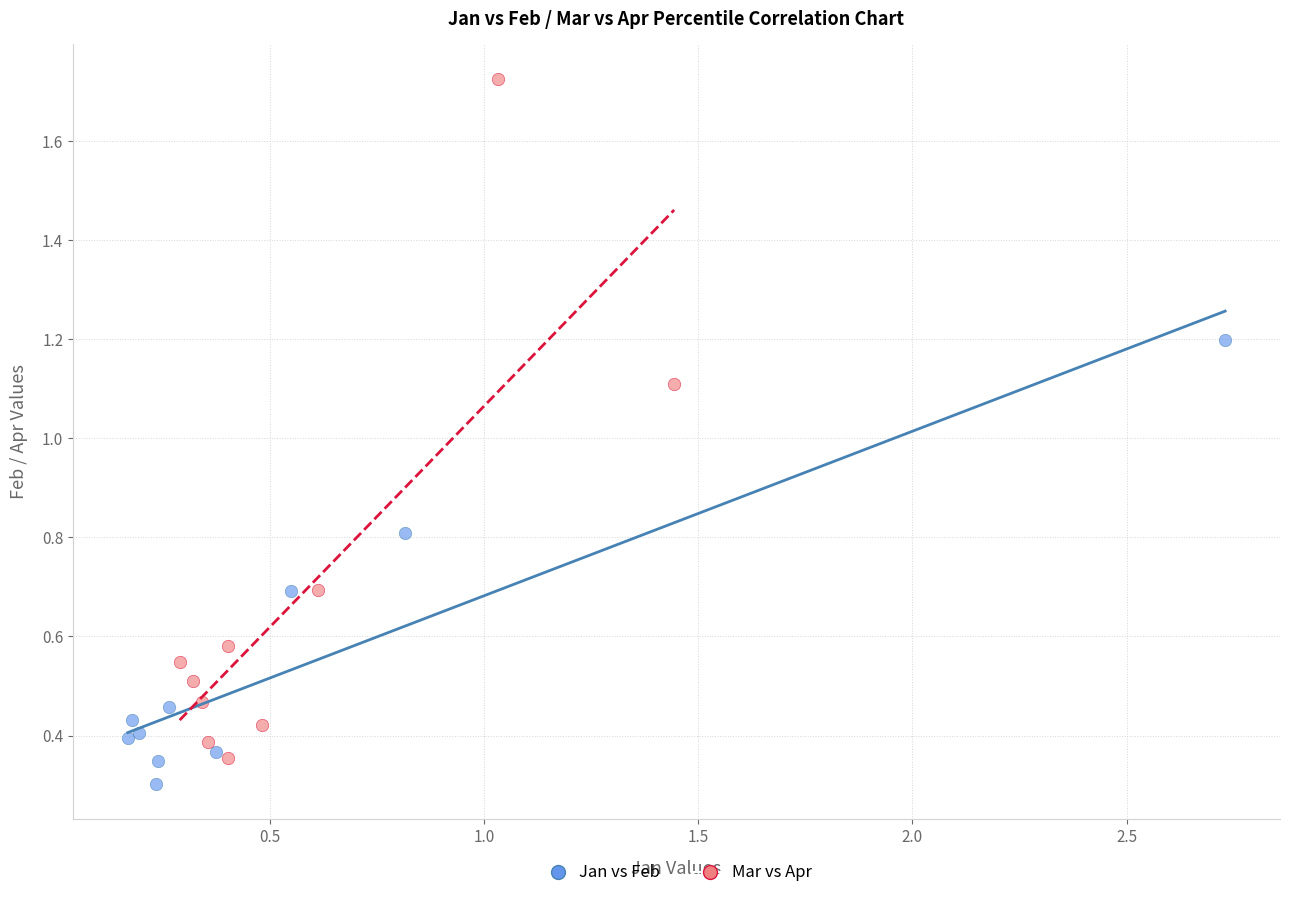

Which series has the largest Y range (max minus min)?

Mar vs Apr